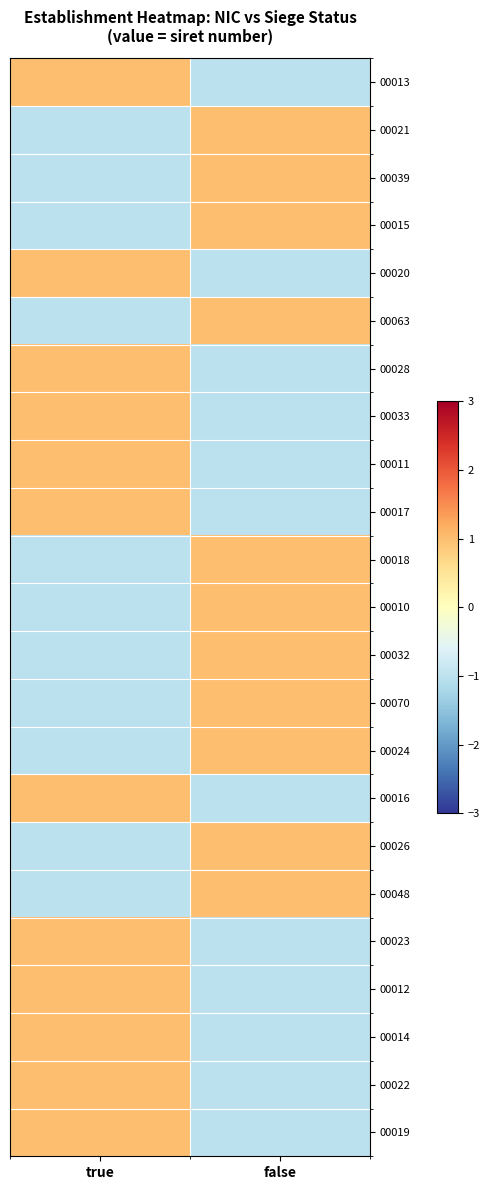

Reading left to right, list all the values displayed in this chart.

00013: true=1	false=-1
00021: true=-1	false=1
00039: true=-1	false=1
00015: true=-1	false=1
00020: true=1	false=-1
00063: true=-1	false=1
00028: true=1	false=-1
00033: true=1	false=-1
00011: true=1	false=-1
00017: true=1	false=-1
00018: true=-1	false=1
00010: true=-1	false=1
00032: true=-1	false=1
00070: true=-1	false=1
00024: true=-1	false=1
00016: true=1	false=-1
00026: true=-1	false=1
00048: true=-1	false=1
00023: true=1	false=-1
00012: true=1	false=-1
00014: true=1	false=-1
00022: true=1	false=-1
00019: true=1	false=-1